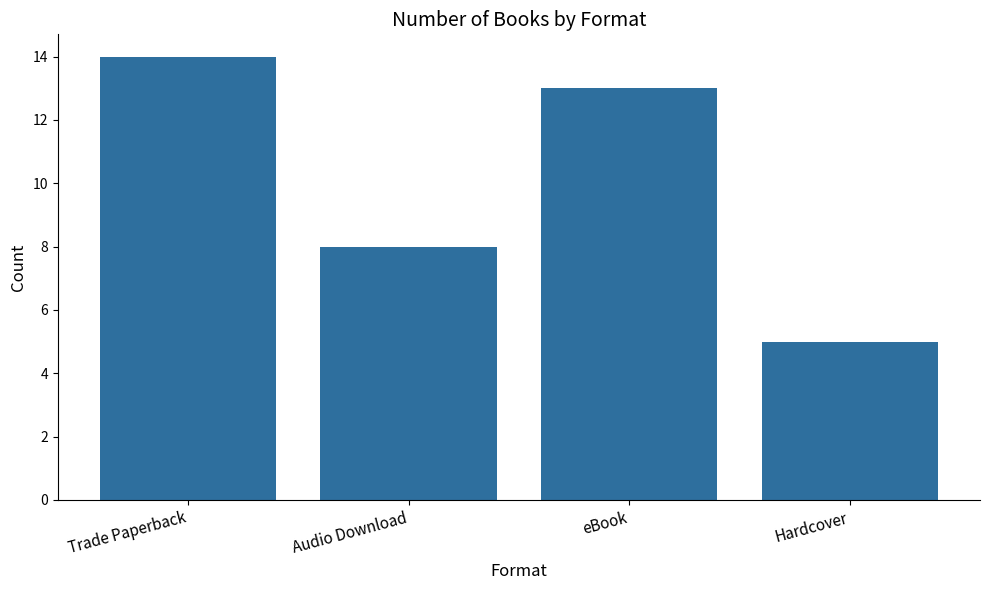

The chart shows a value of 14 at Audio Download. True or false?

False